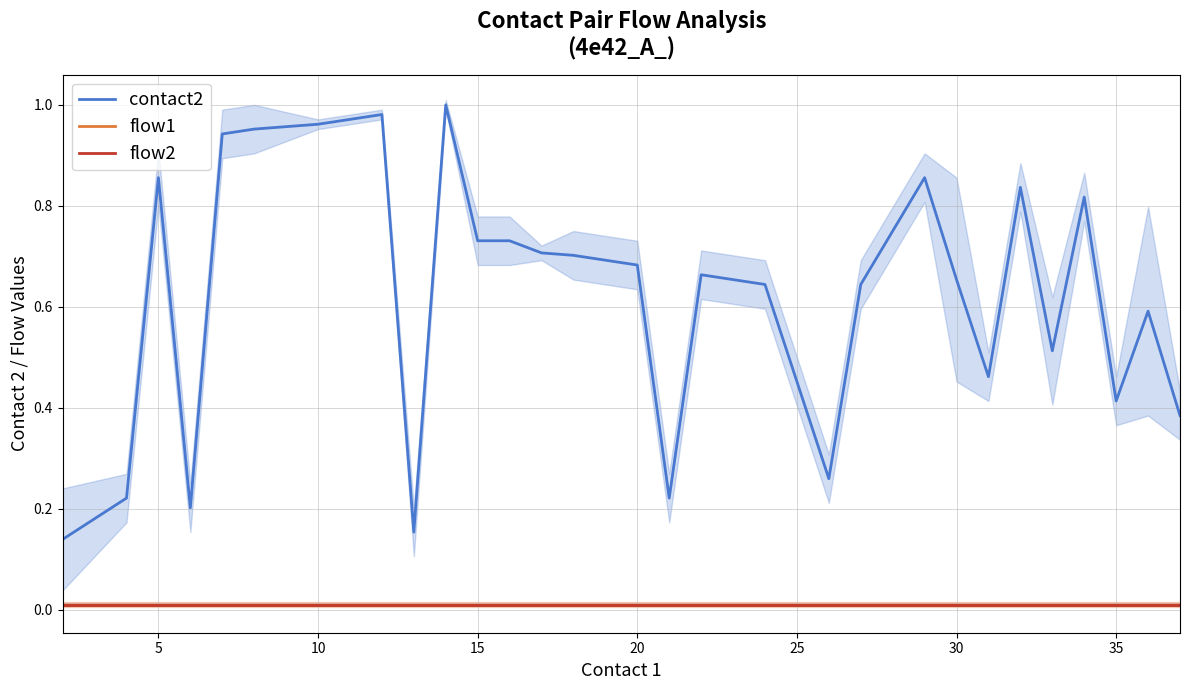

Does the chart display data point markers on the line(s)?

No